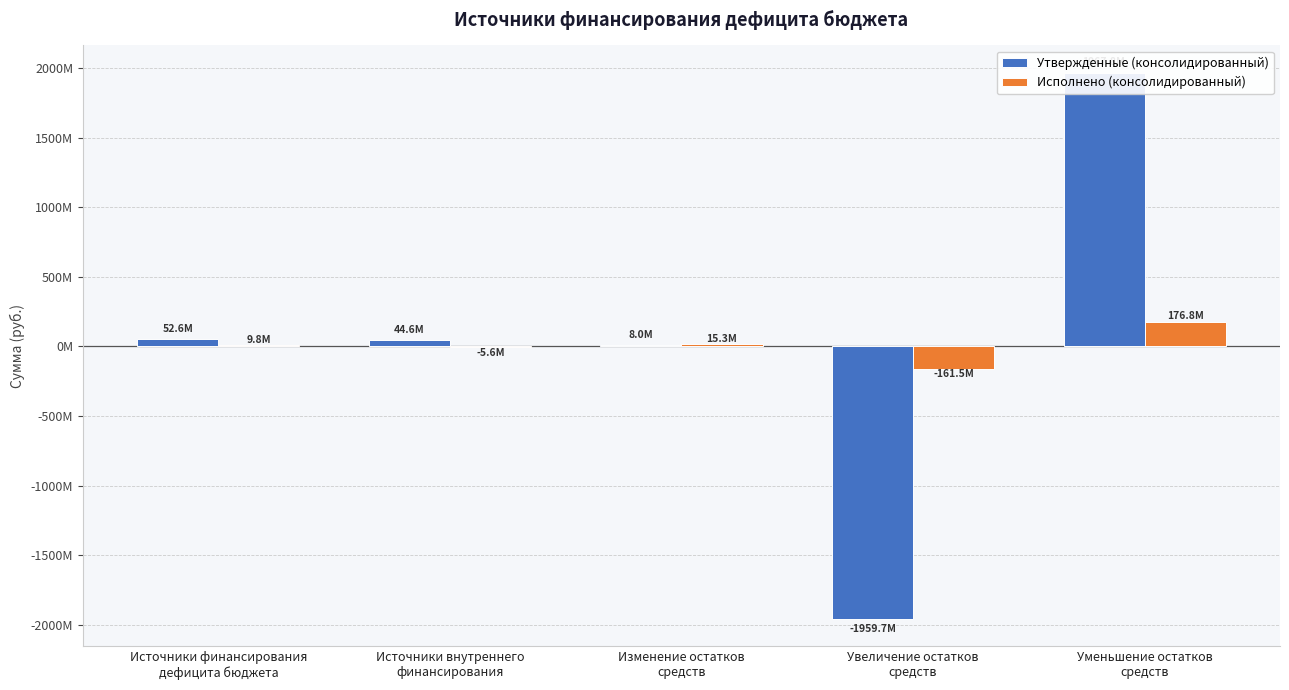

Rank the series by their maximum value, from highest to lowest.

Утвержденные (консолидированный), Исполнено (консолидированный)